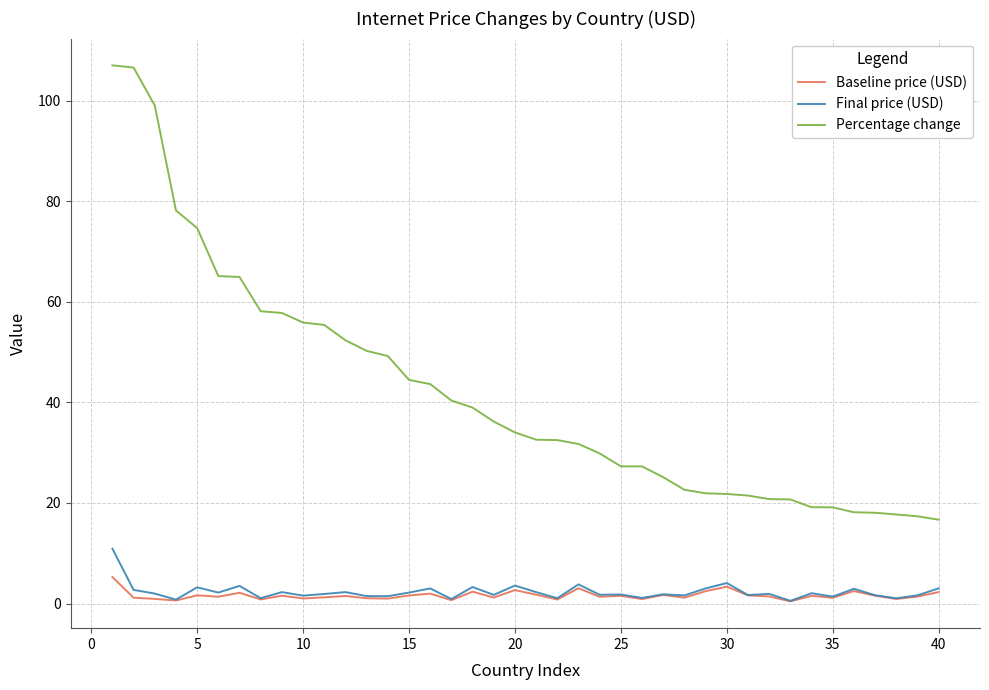

True or false: Percentage change and Baseline price (USD) intersect in this chart.

False